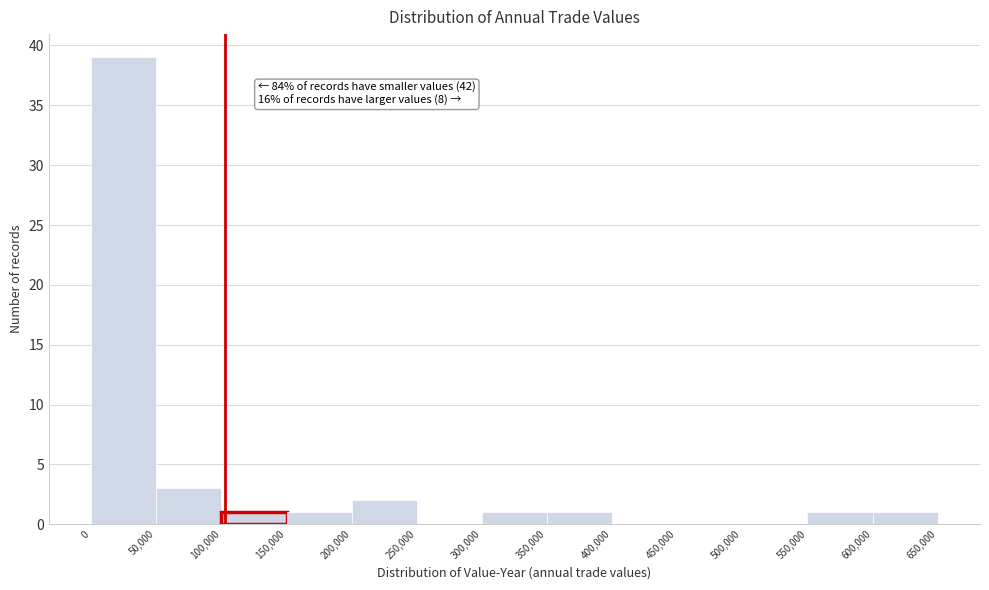

Which range on the x-axis has the tallest bar?

0 to 50,000